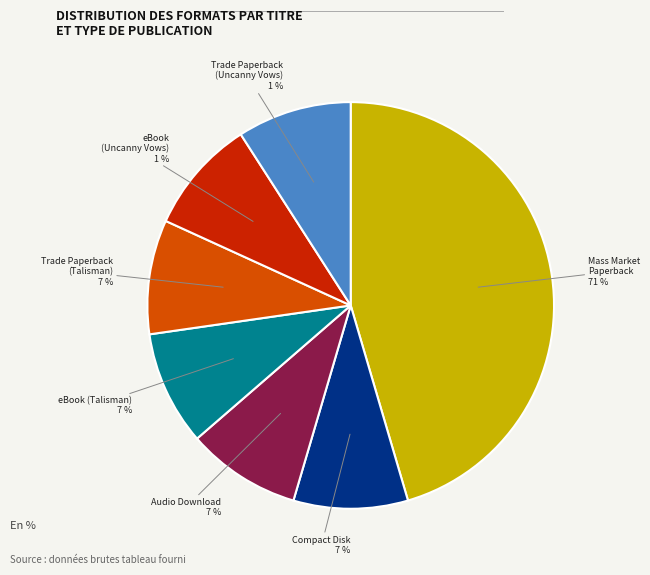

Do Audio Download and eBook (Uncanny Vows) together represent more than half of the pie?

No